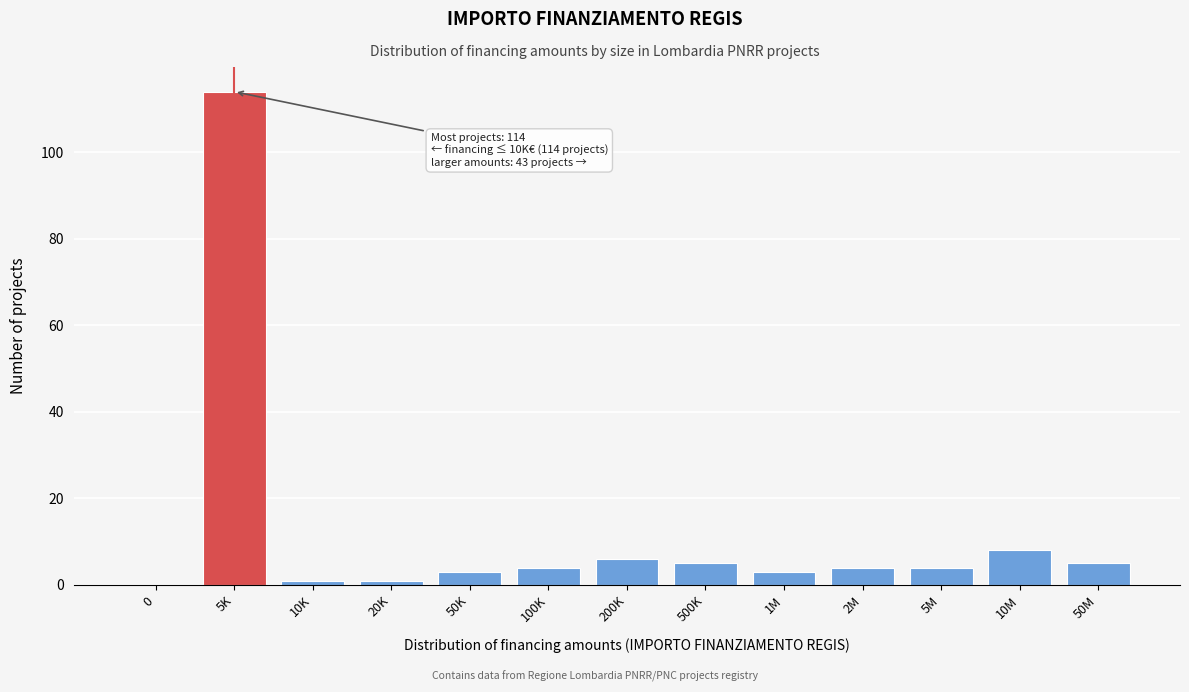

Reading left to right, list all the values displayed in this chart.

0=0	5K=114	10K=1	20K=1	50K=3	100K=4	200K=6	500K=5	1M=3	2M=4	5M=4	10M=8	50M=5